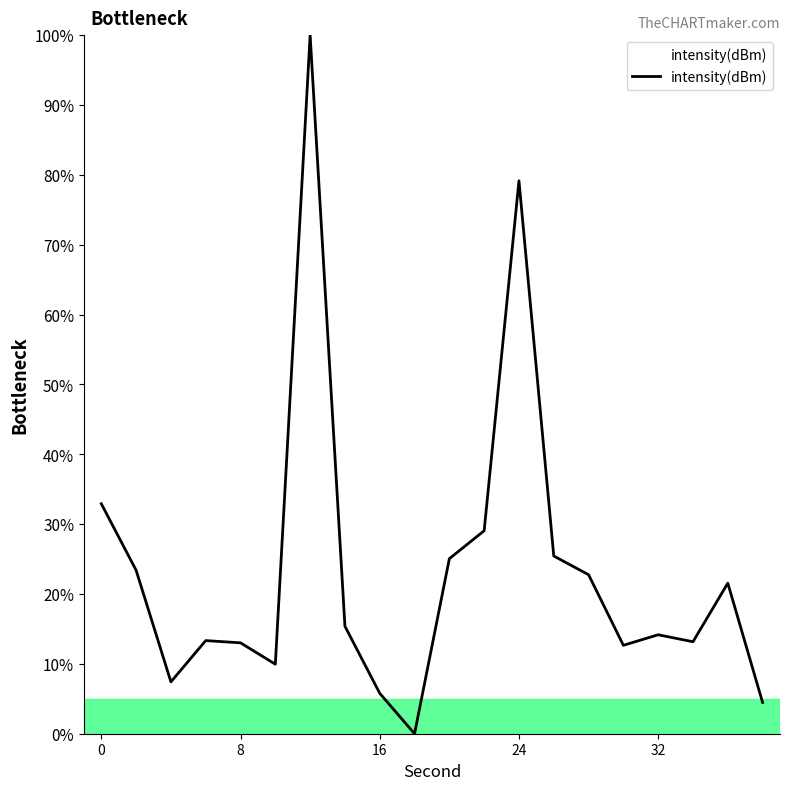

What is the difference between the maximum and minimum values?

100.0